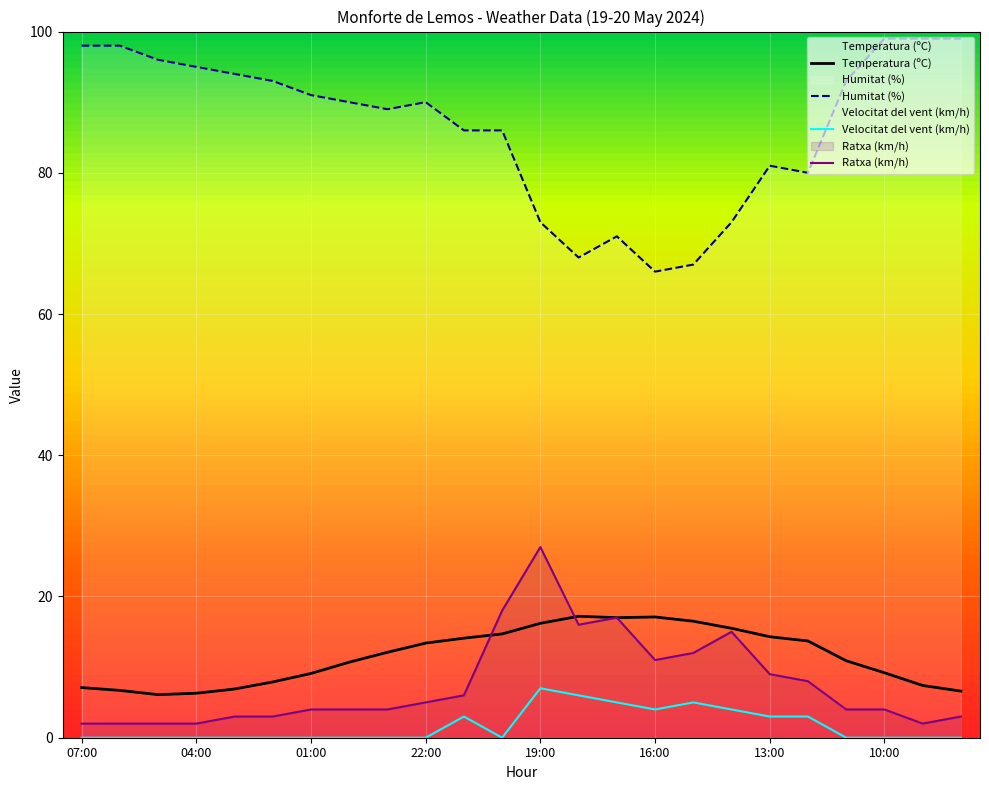

How many lines are shown in the chart?

4